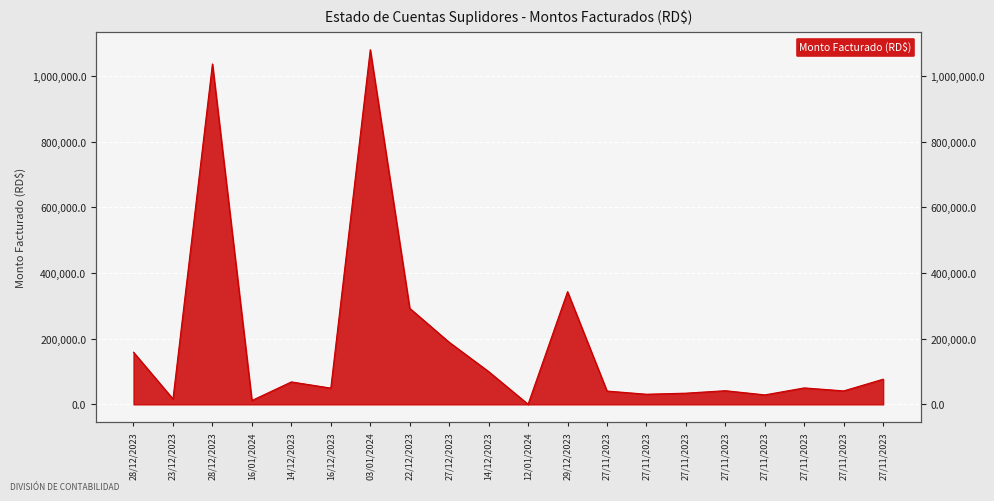

True or false: the data shows 343315.2 at 29/12/2023.

True